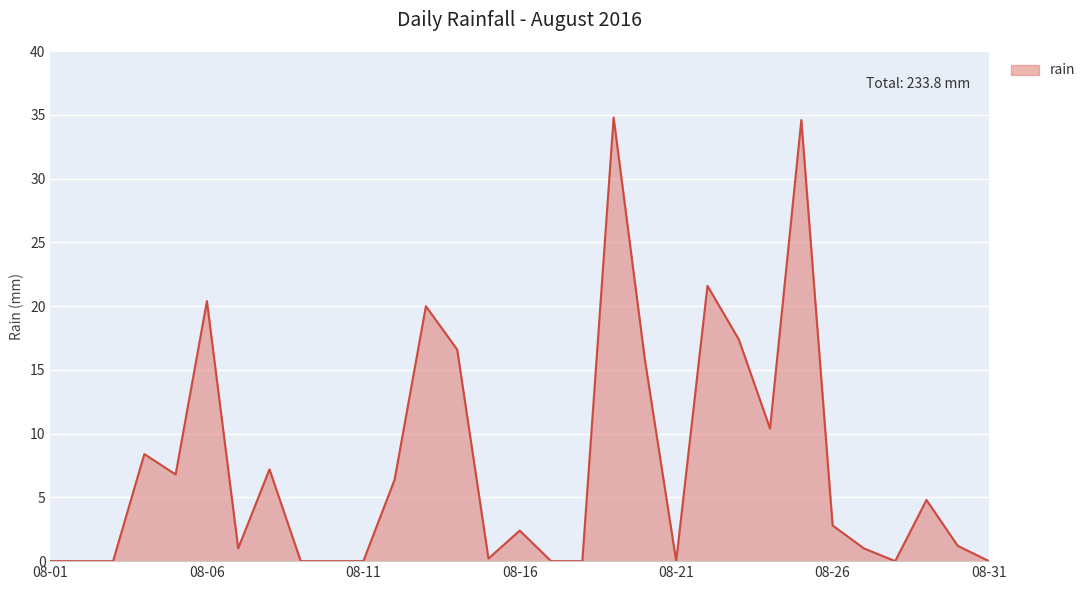

How many lines are shown in the chart?

1